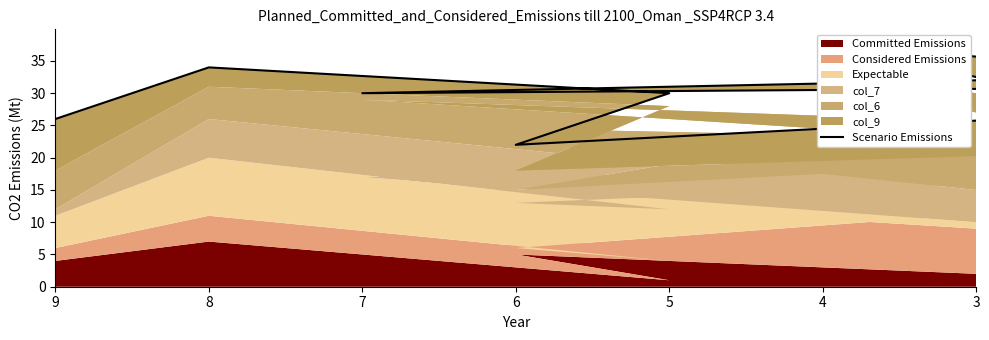

How many points are higher than both their immediate neighbors (excluding endpoints)?

2